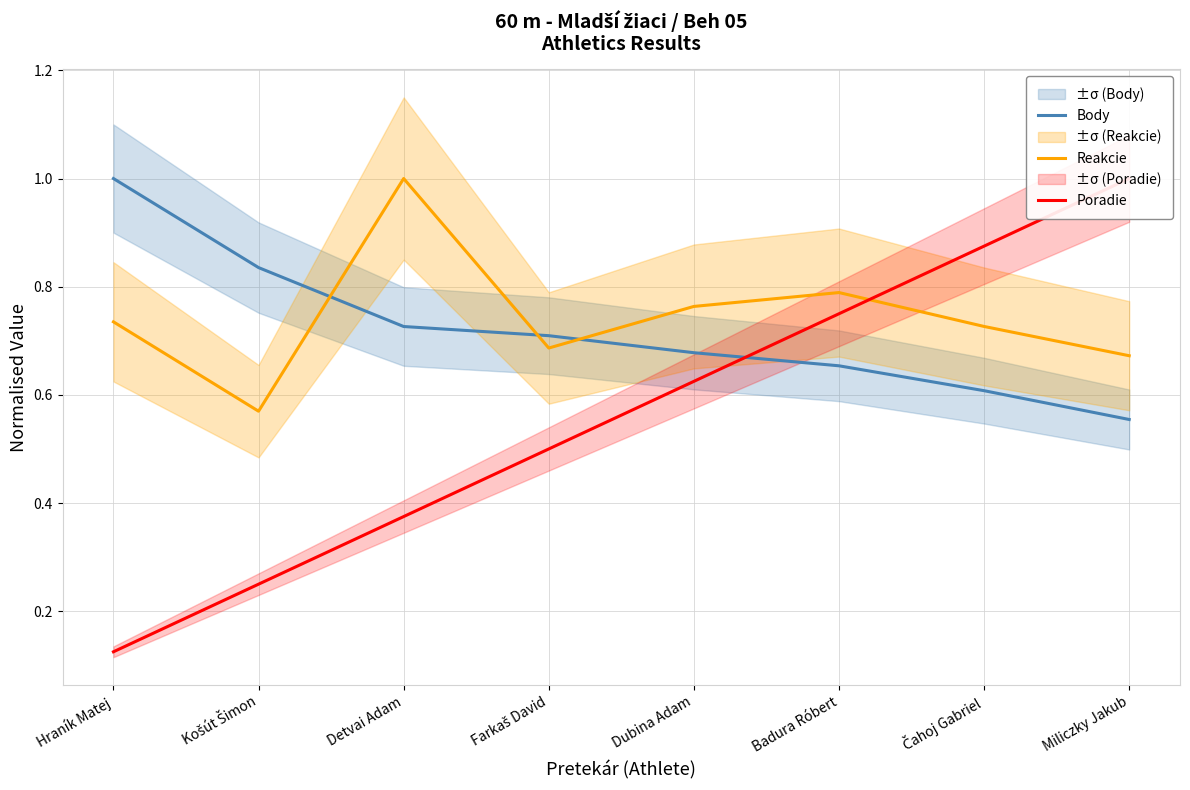

What is the difference between the highest and lowest values at Badura Róbert?

0.1